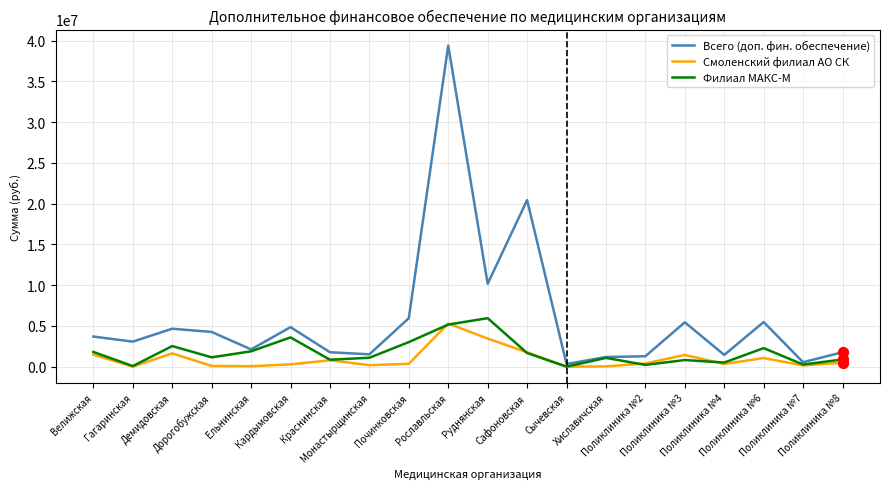

At which category is the sum across all series the highest?

Рославльская